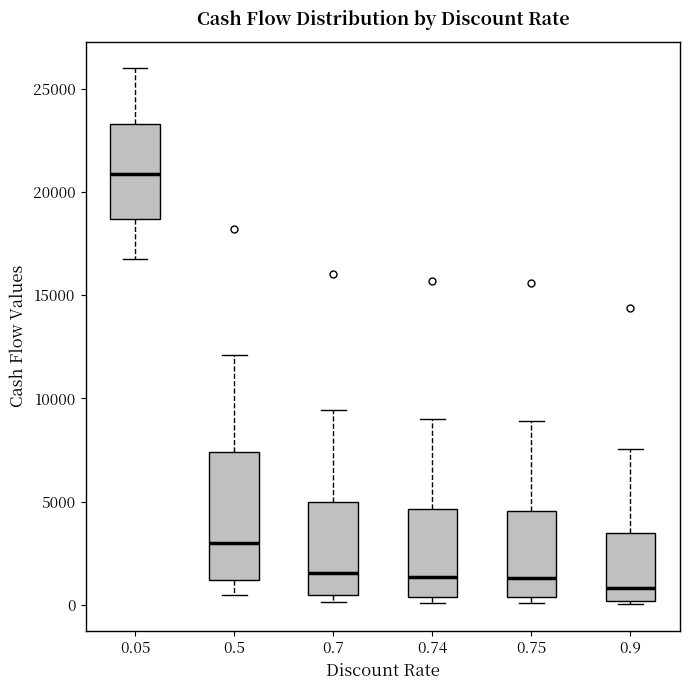

Comparing the boxes themselves (not the whiskers), which one is the tallest?

0.5